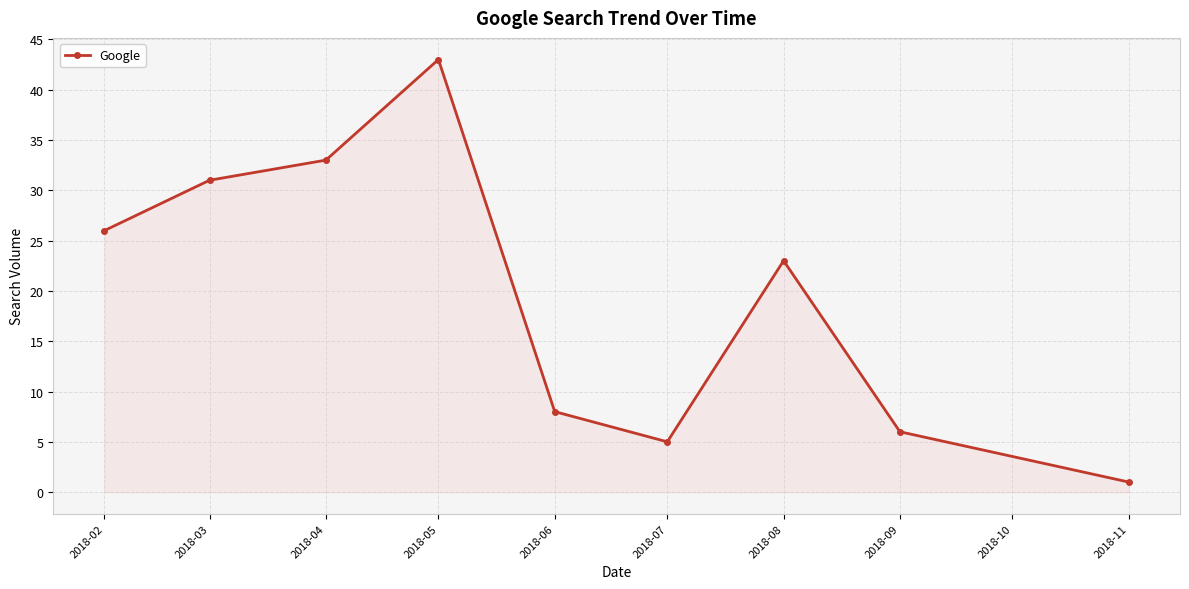

The chart shows a value of 26 at 2018-02. True or false?

True